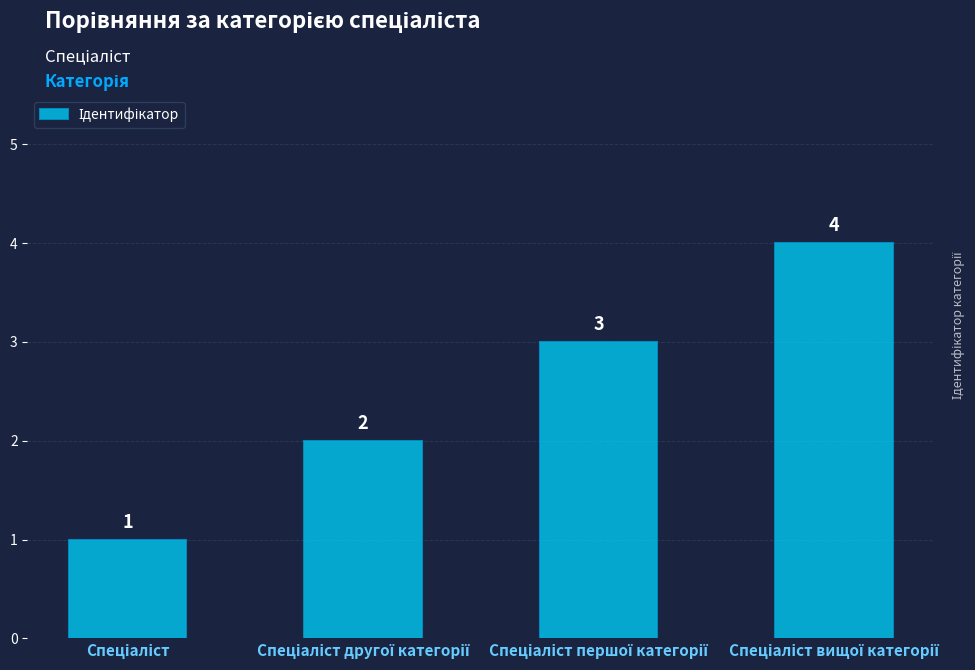

How many values are between 2 and 4?

3